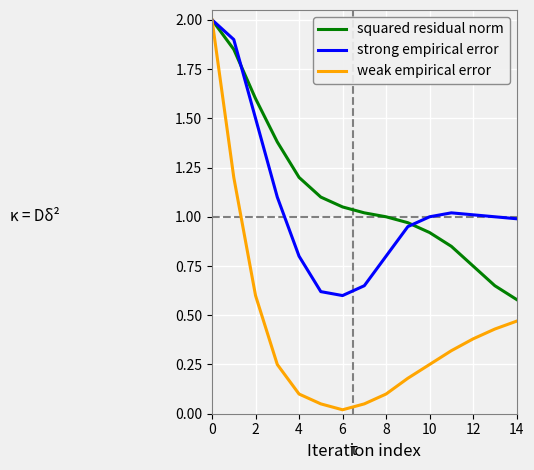

What is the difference between the second highest and minimum values in the strong empirical error series?

1.3